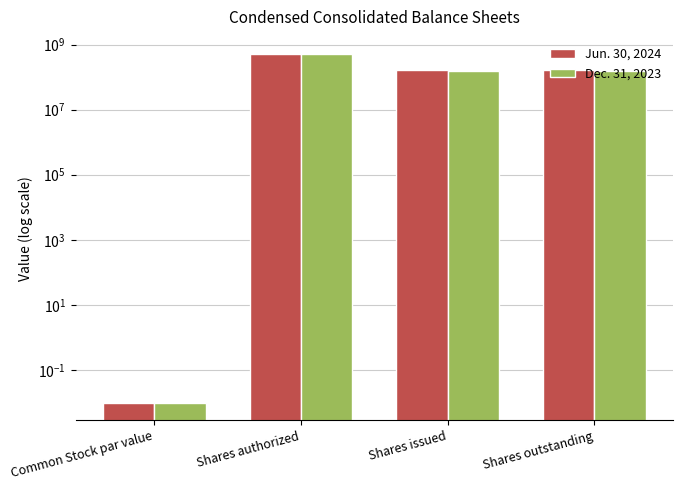

What is the average value of the Jun. 30, 2024 series?

204900000.0